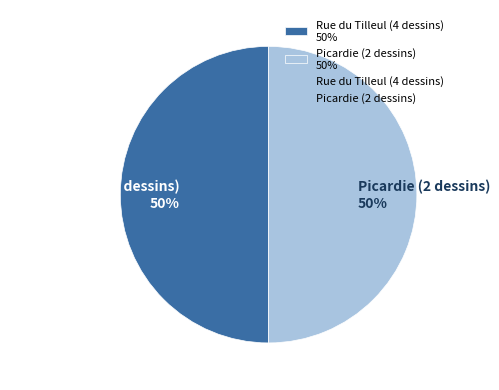

To the nearest percent, what percentage of the pie is Rue du Tilleul (4 dessins)?

50%